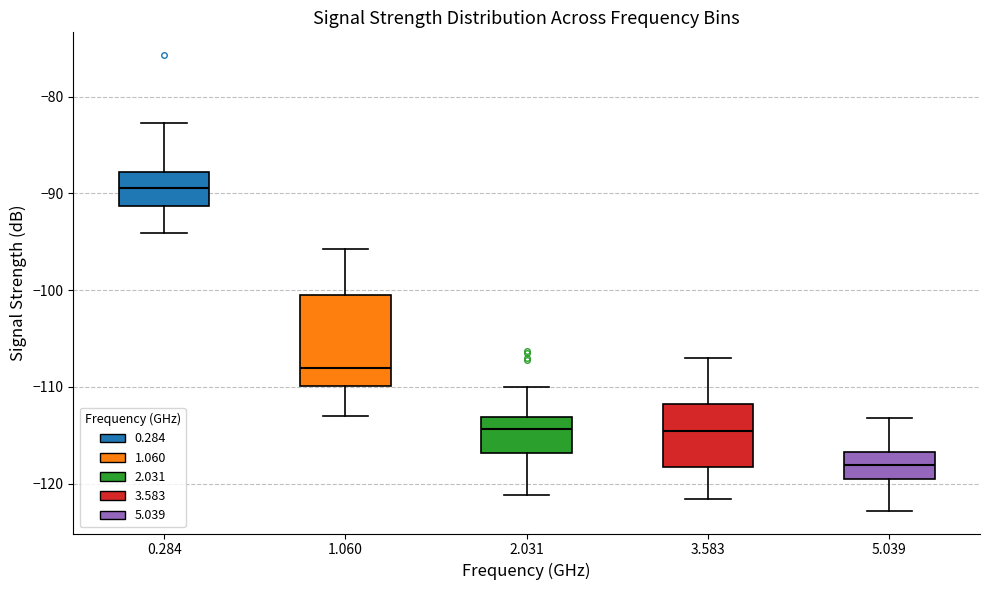

Which box is the tallest, from its lower edge to its upper edge?

1.060